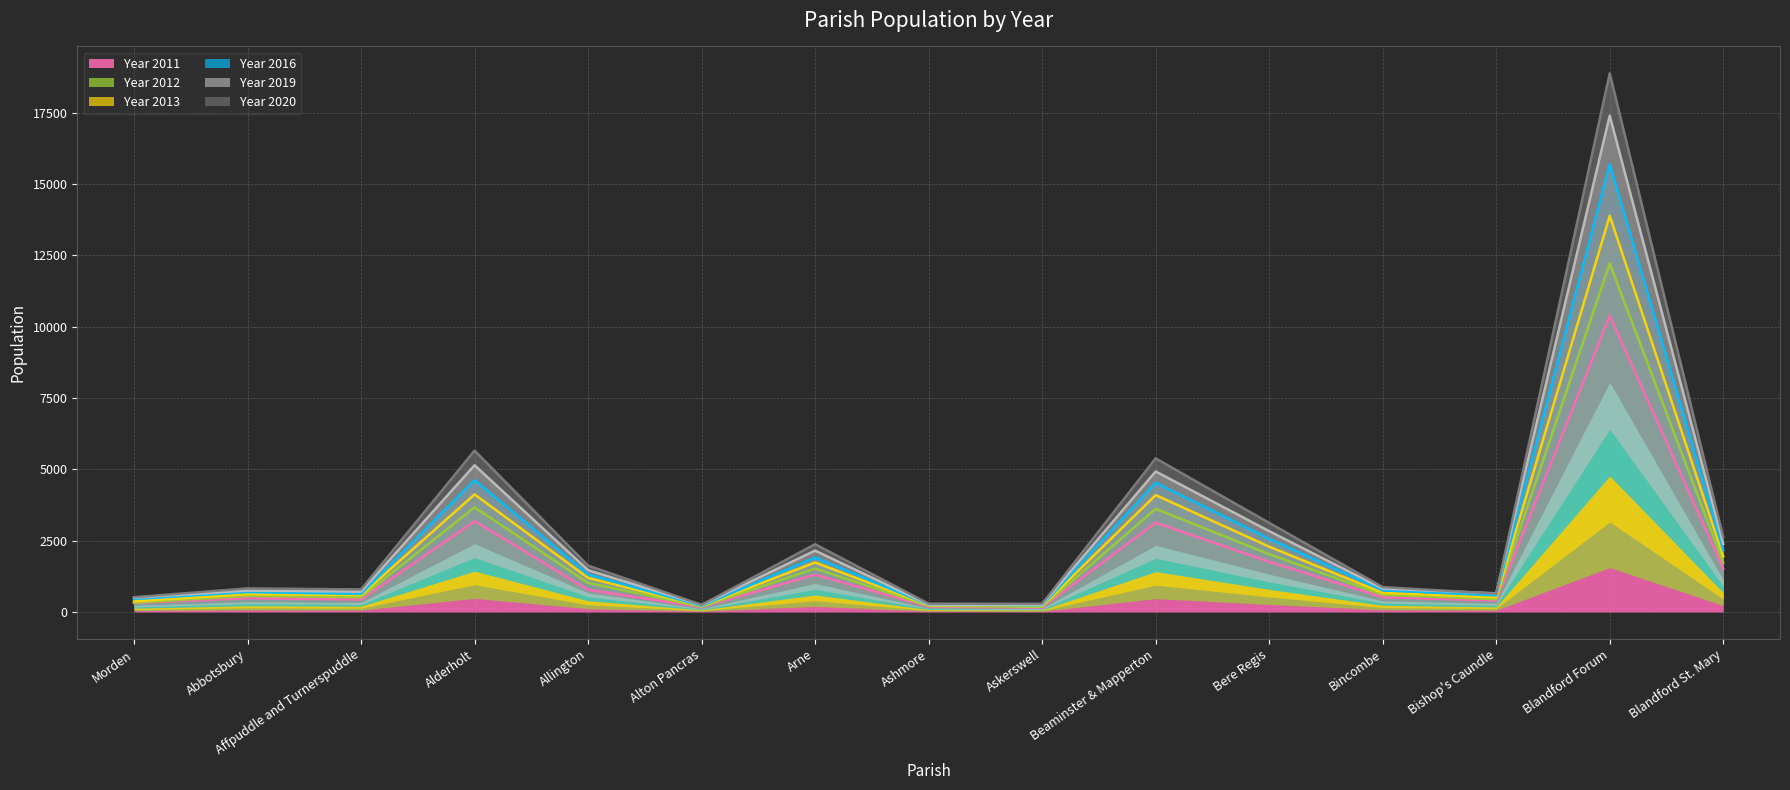

Is it true that Year 2016 equals 581.9 at Bishop's Caundle?

True